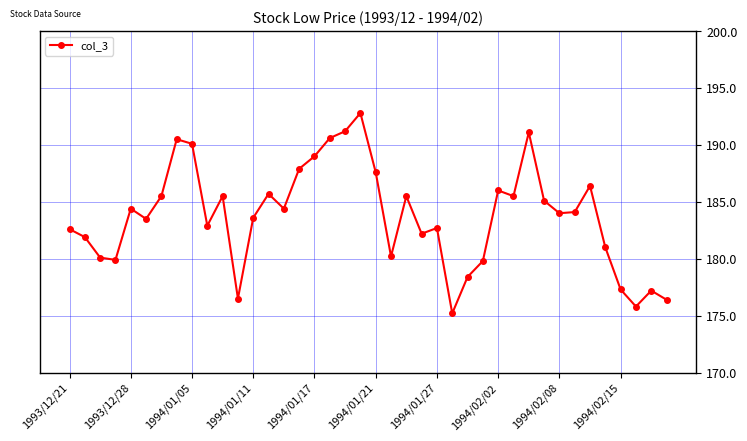

What is the average value?

183.8